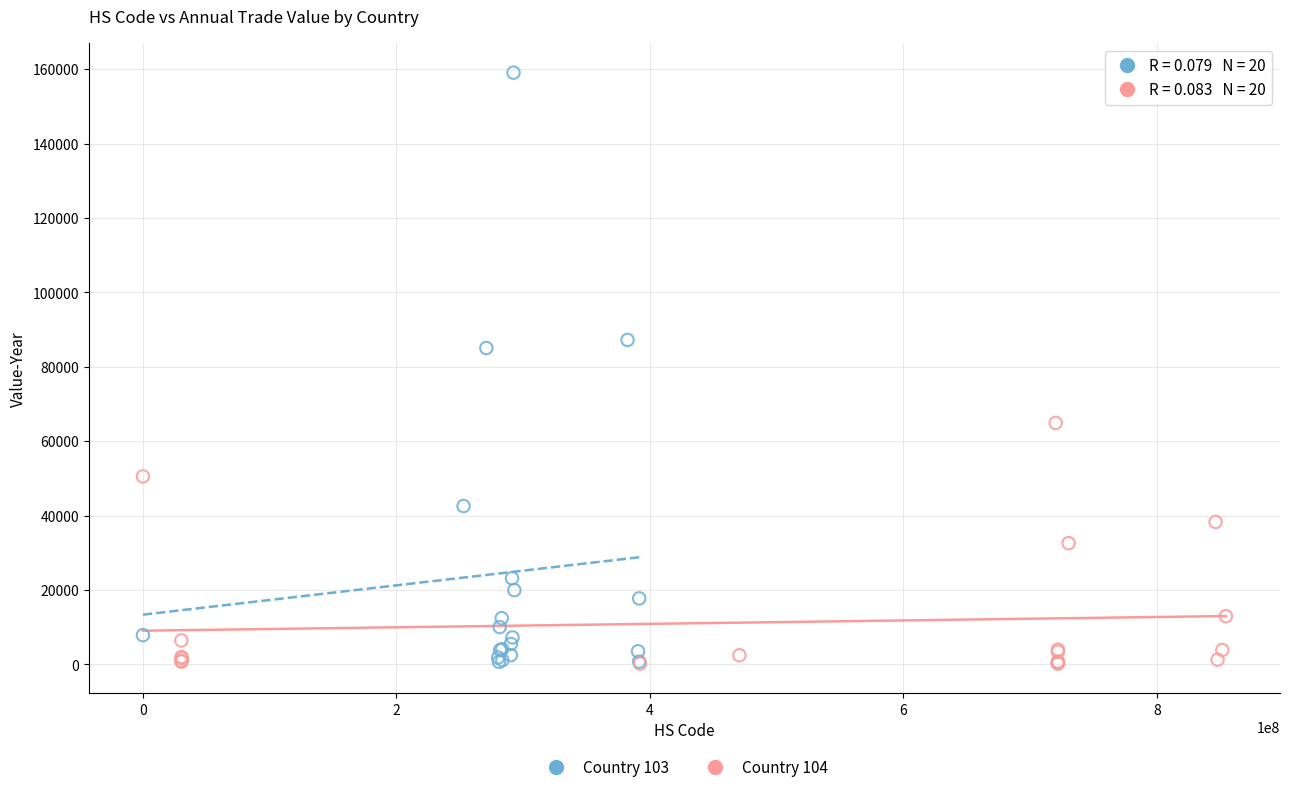

Which series reaches the maximum Y coordinate?

Country 103